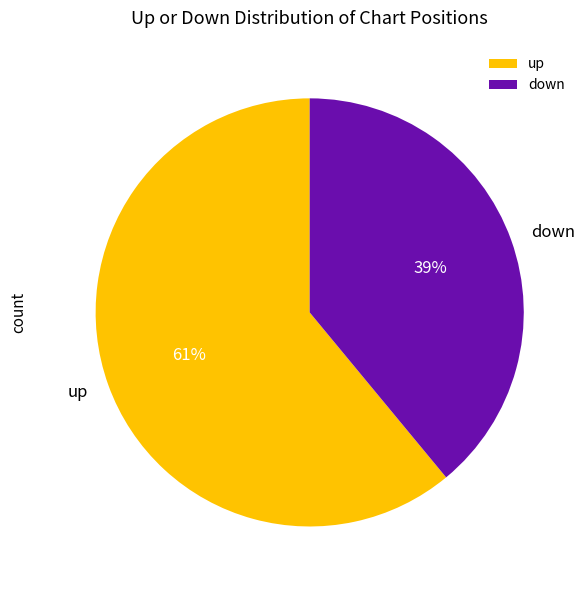

Between up and down, which is larger?

up